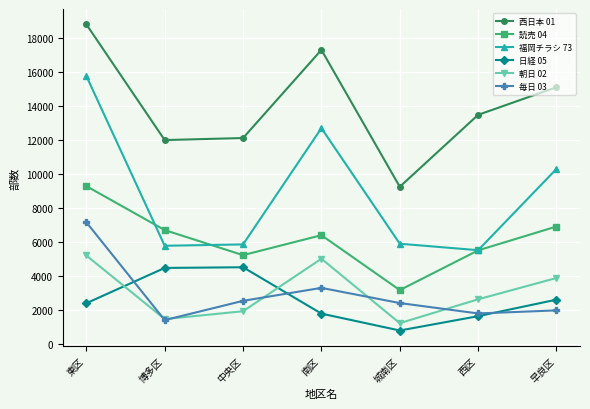

List the series in order of their peak value, lowest first.

日経 05, 朝日 02, 毎日 03, 読売 04, 福岡チラシ 73, 西日本 01